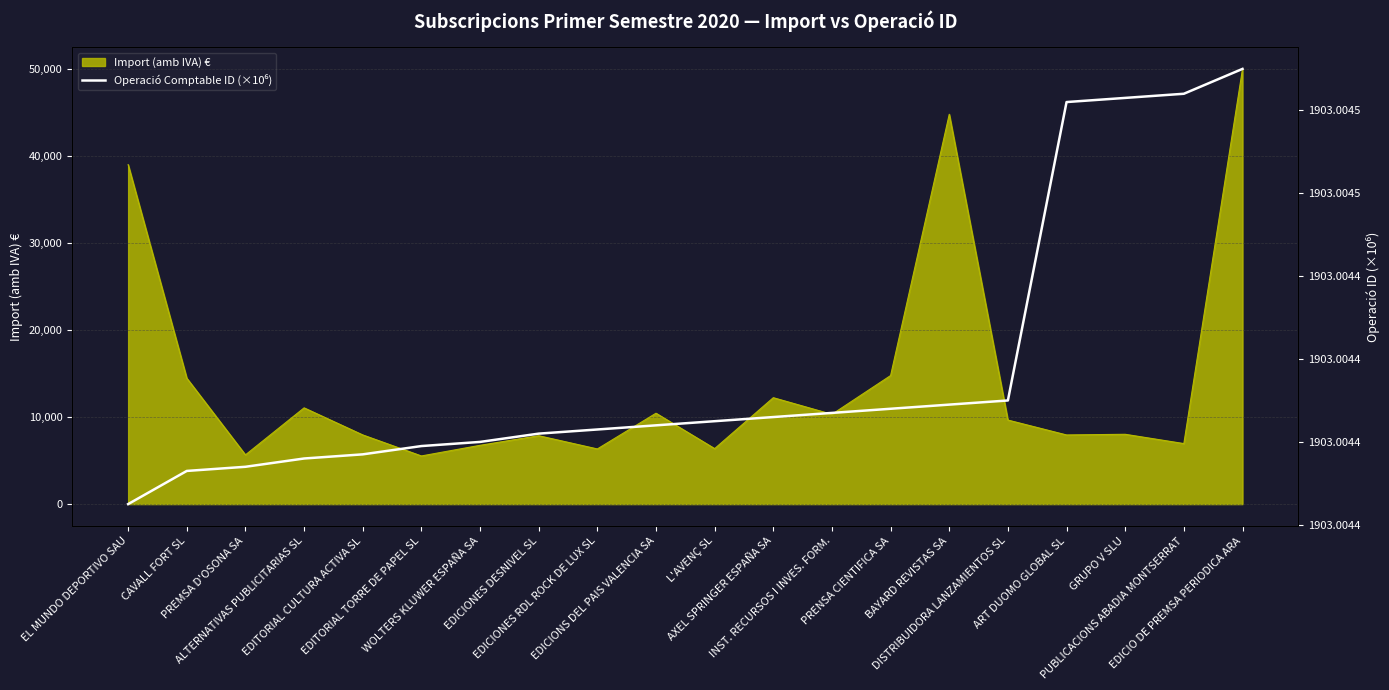

How many series are shown in this chart?

2